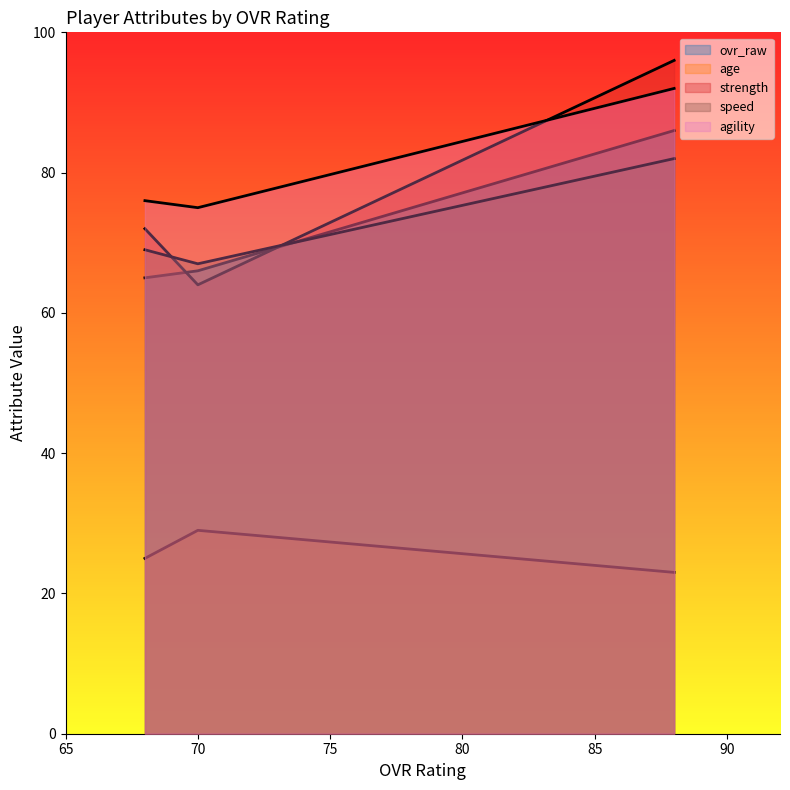

What is the approximate value of age at Gus Garner (70)?

29